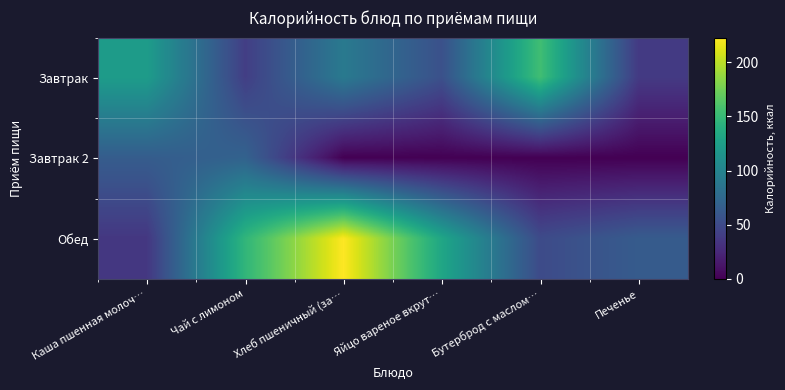

Which series has the largest total across all categories?

Обед